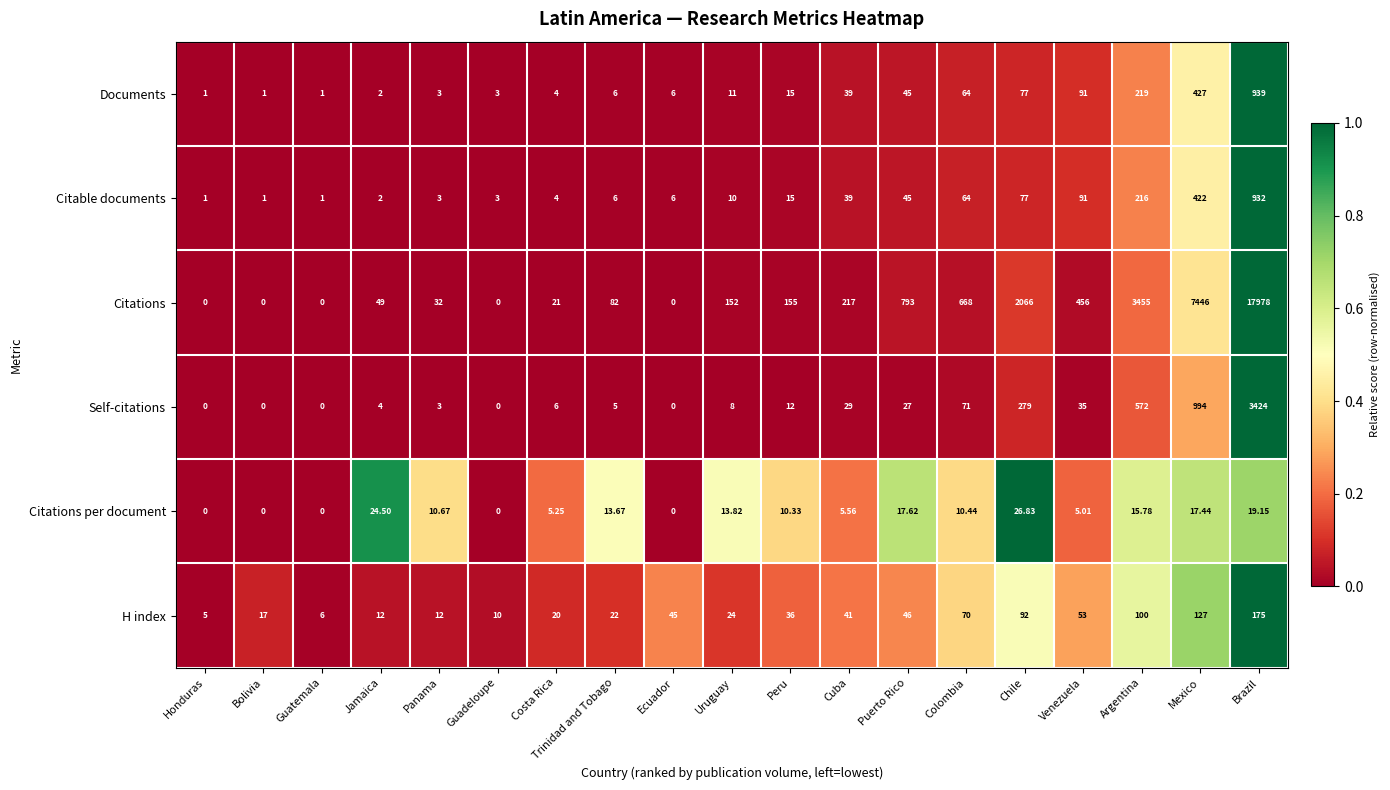

Between Puerto Rico and Venezuela, which series saw the biggest shift?

Citations